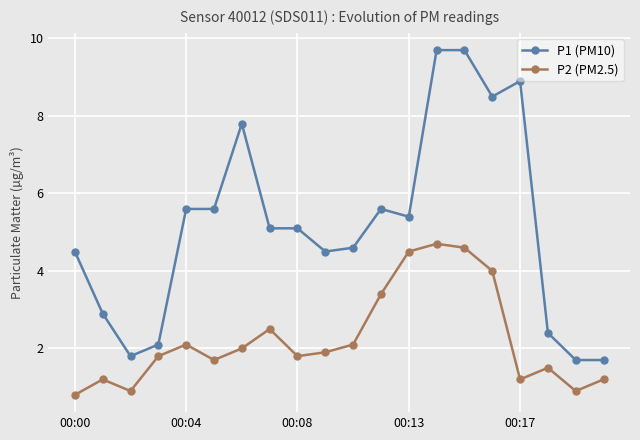

What is the greatest value displayed?

9.7